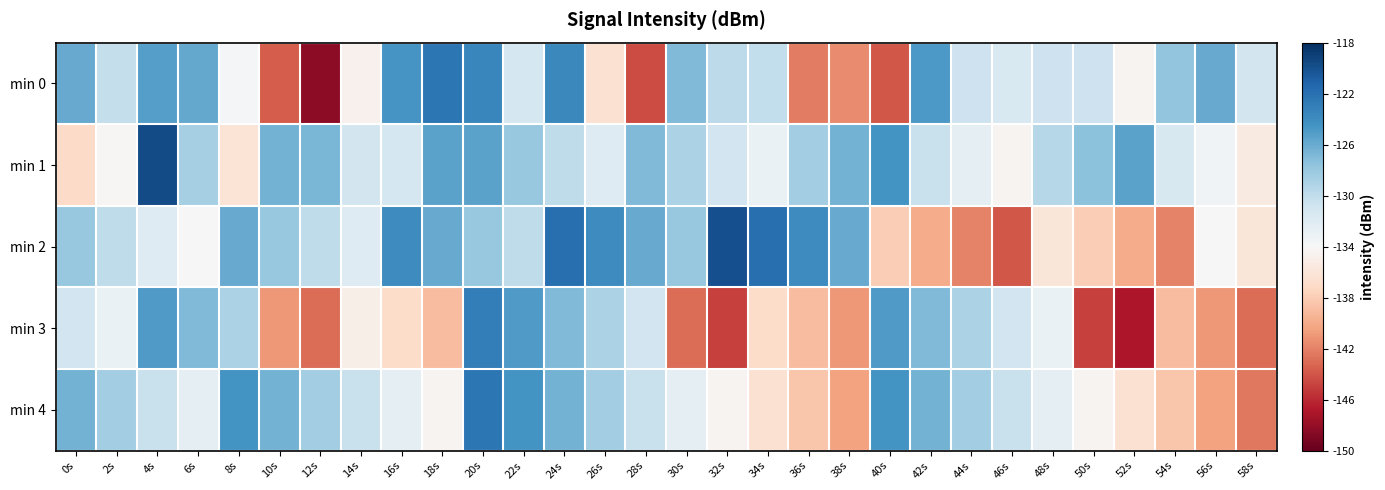

Which category has the highest value across all series?

4s